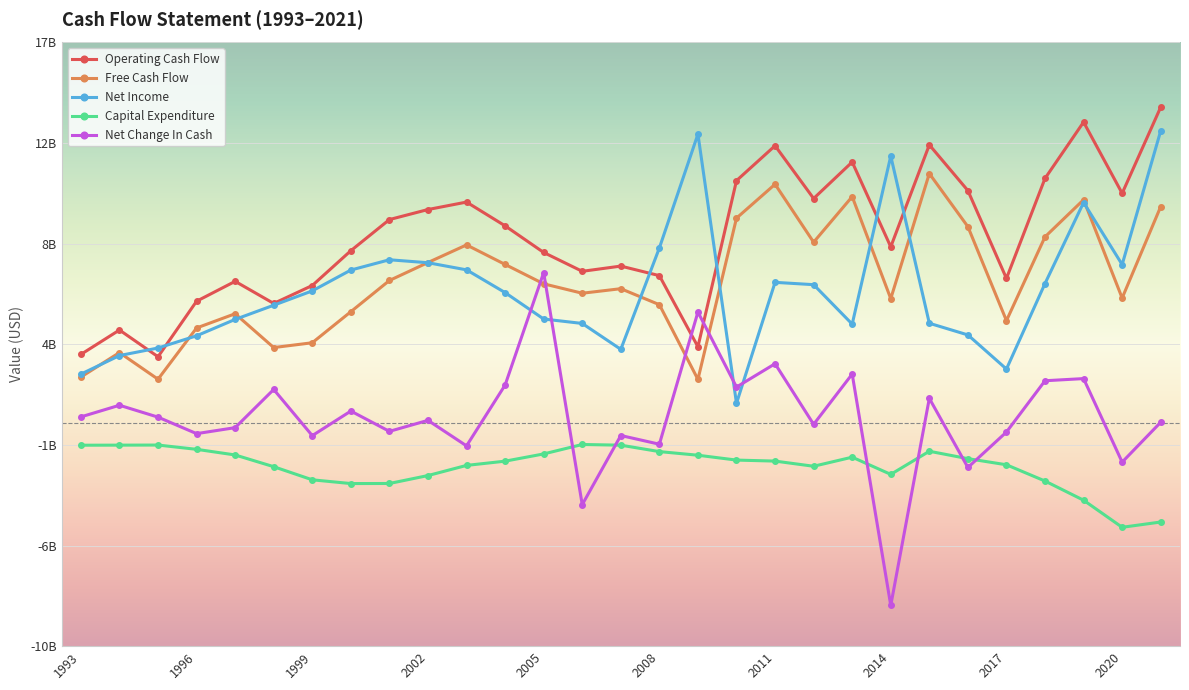

Reading right to left, list all the values displayed in this chart.

Operating Cash Flow: 2021=14109000000	2020=10253000000	2019=13440000000	2018=10922000000	2017=6447000000	2016=10376000000	2015=12421000000	2014=7860000000	2013=11654000000	2012=10022000000	2011=12383000000	2010=10822000000	2009=3392000000	2008=6571700000	2007=6999200000	2006=6765200000	2005=7608500000	2004=8799100000	2003=9862400000	2002=9528700000	2001=9079900000	2000=7687300000	1999=6130700000	1998=5328300000	1997=6316600000	1996=5427700000	1995=2944200000	1994=4139900000	1993=3048500000
Free Cash Flow: 2021=9661000000	2020=5569000000	2019=9967000000	2018=8307000000	2017=4559000000	2016=8762000000	2015=11138000000	2014=5543000000	2013=10106000000	2012=8068000000	2011=10660000000	2010=9144000000	2009=1931400000	2008=5273400000	2007=5988200000	2006=5785000000	2005=6205800000	2004=7073000000	2003=7946500000	2002=7159000000	2001=6355200000	2000=4959500000	1999=3570200000	1998=3354900000	1997=4867800000	1996=4231000000	1995=1938700000	1994=3130600000	1993=2035800000
Net Income: 2021=13049000000	2020=7067000000	2019=9843000000	2018=6220000000	2017=2394000000	2016=3920000000	2015=4442000000	2014=11920000000	2013=4404000000	2012=6168000000	2011=6272000000	2010=861000000	2009=12901300000	2008=7808400000	2007=3275400000	2006=4433800000	2005=4631300000	2004=5813400000	2003=6830900000	2002=7149500000	2001=7281800000	2000=6821700000	1999=5890500000	1998=5248200000	1997=4614100000	1996=3881300000	1995=3335200000	1994=2997000000	1993=2166200000
Capital Expenditure: 2021=-4448000000	2020=-4684000000	2019=-3473000000	2018=-2615000000	2017=-1888000000	2016=-1614000000	2015=-1283000000	2014=-2317000000	2013=-1548000000	2012=-1954000000	2011=-1723000000	2010=-1678000000	2009=-1460600000	2008=-1298300000	2007=-1011000000	2006=-980200000	2005=-1402700000	2004=-1726100000	2003=-1915900000	2002=-2369700000	2001=-2724700000	2000=-2727800000	1999=-2560500000	1998=-1973400000	1997=-1448800000	1996=-1196700000	1995=-1005500000	1994=-1009300000	1993=-1012700000
Net Change In Cash: 2021=14000000	2020=-1769000000	2019=1967000000	2018=1871000000	2017=-423000000	2016=-2009000000	2015=1083000000	2014=-8180000000	2013=2170000000	2012=-80000000	2011=2631000000	2010=1589000000	2009=4943100000	2008=-967800000	2007=-578600000	2006=-3670600000	2005=6706500000	2004=1677800000	2003=-1042000000	2002=99000000	2001=-392800000	2000=514900000	1999=-584300000	1998=1481100000	1997=-227300000	1996=-495000000	1995=243400000	1994=774600000	1993=254300000